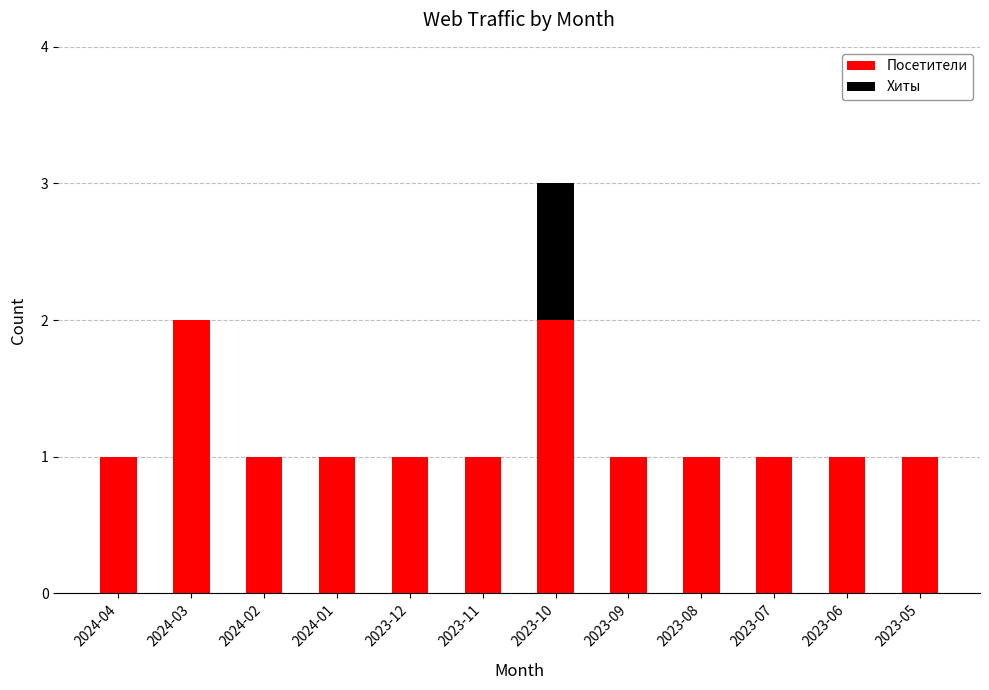

Is it true that Посетители equals 1 at 2023-09?

True